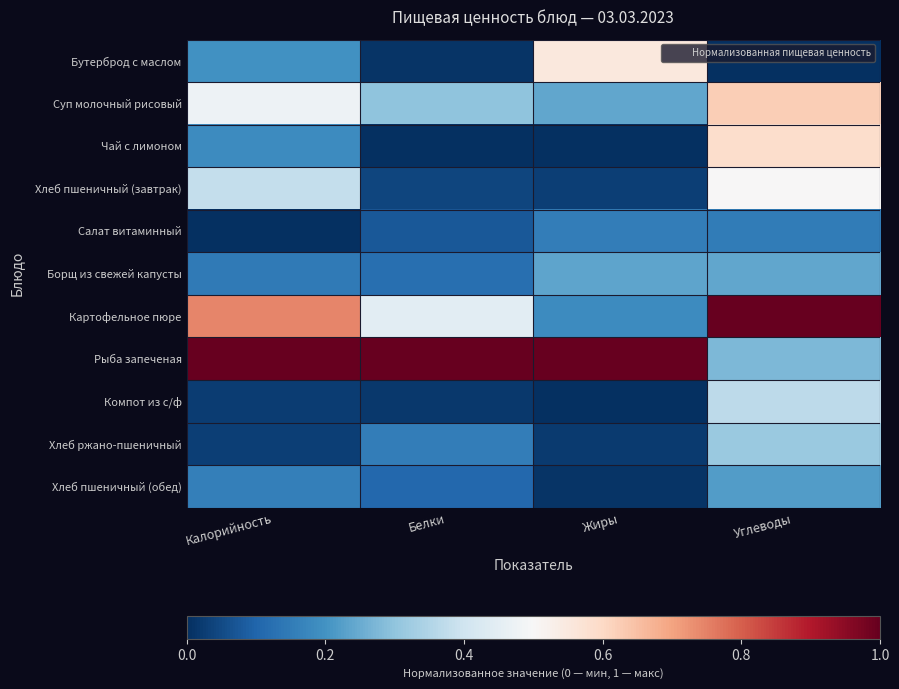

Reading left to right, extract all data points from this chart.

Бутерброд с маслом: Калорийность=0.2	Белки=0.0	Жиры=0.6	Углеводы=0.0
Суп молочный рисовый: Калорийность=0.5	Белки=0.3	Жиры=0.2	Углеводы=0.6
Чай с лимоном: Калорийность=0.2	Белки=0.0	Жиры=0.0	Углеводы=0.6
Хлеб пшеничный (завтрак): Калорийность=0.4	Белки=0.0	Жиры=0.0	Углеводы=0.5
Салат витаминный: Калорийность=0.0	Белки=0.1	Жиры=0.2	Углеводы=0.2
Борщ из свежей капусты: Калорийность=0.1	Белки=0.1	Жиры=0.2	Углеводы=0.2
Картофельное пюре: Калорийность=0.7	Белки=0.4	Жиры=0.2	Углеводы=1.0
Рыба запеченая: Калорийность=1.0	Белки=1.0	Жиры=1.0	Углеводы=0.3
Компот из с/ф: Калорийность=0.0	Белки=0.0	Жиры=0.0	Углеводы=0.4
Хлеб ржано-пшеничный: Калорийность=0.0	Белки=0.2	Жиры=0.0	Углеводы=0.3
Хлеб пшеничный (обед): Калорийность=0.2	Белки=0.1	Жиры=0.0	Углеводы=0.2